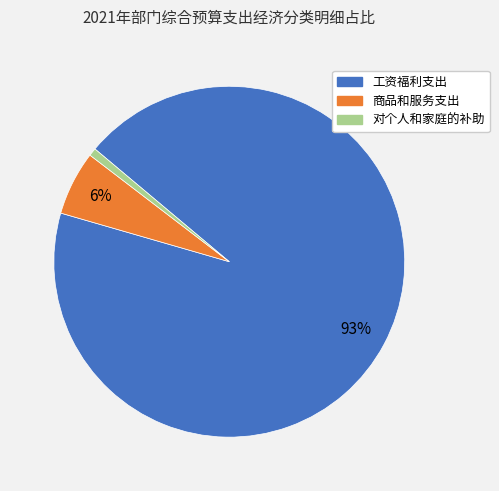

Is the sum of 对个人和家庭的补助 and 商品和服务支出 greater than half?

No